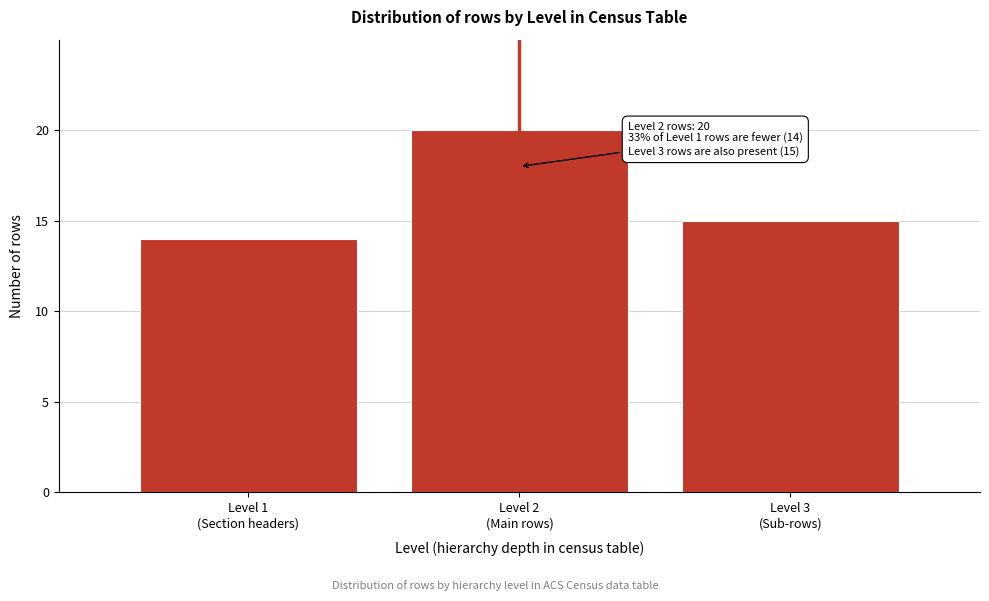

Reading right to left, what are all the values shown in this chart?

15	20	14